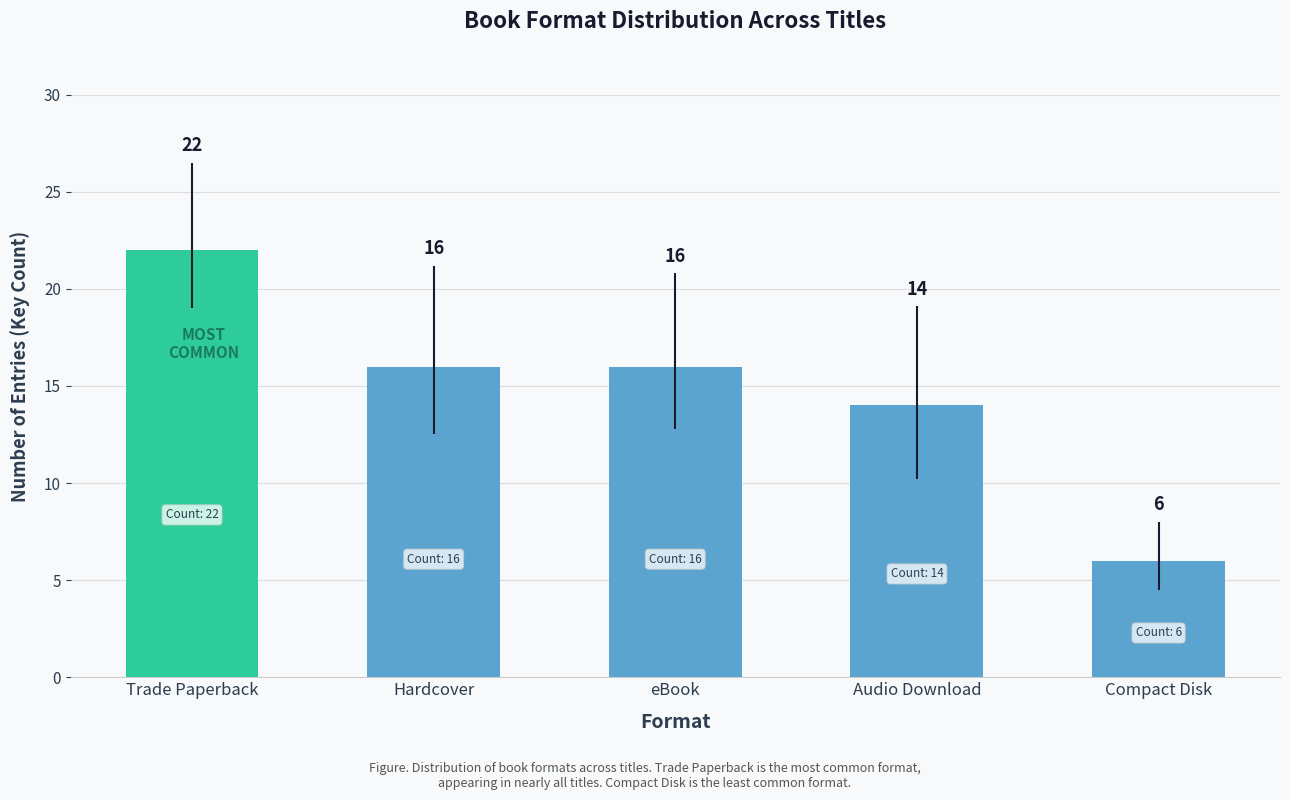

Is it true that the value at Audio Download is 14?

True